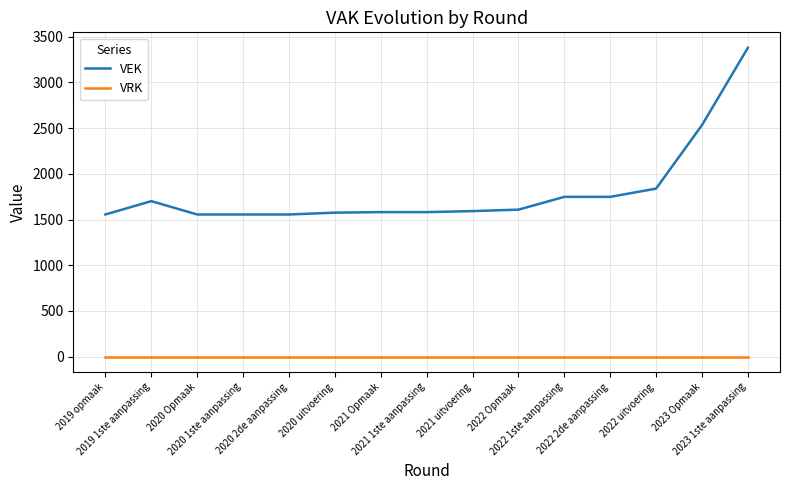

The VEK series shows 1838 at 2022 uitvoering. True or false?

True